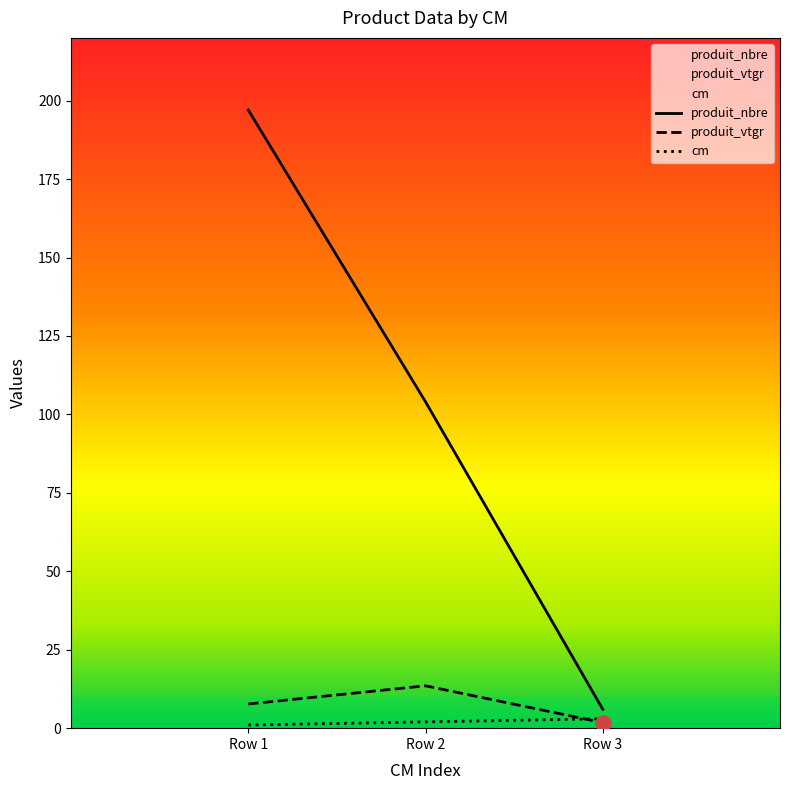

Which series reaches the maximum Y coordinate?

produit_nbre